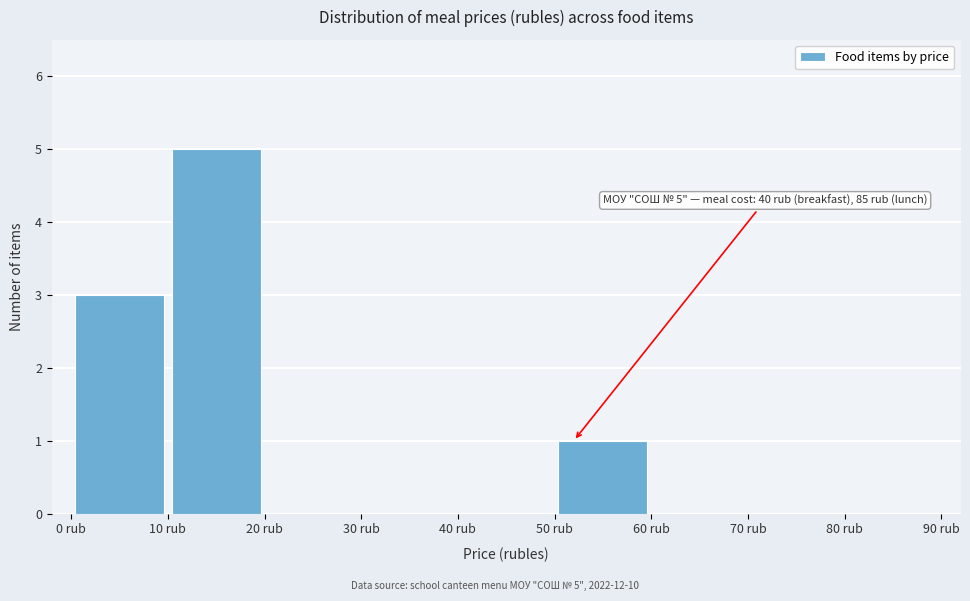

Which range on the x-axis has the tallest bar?

10 to 20